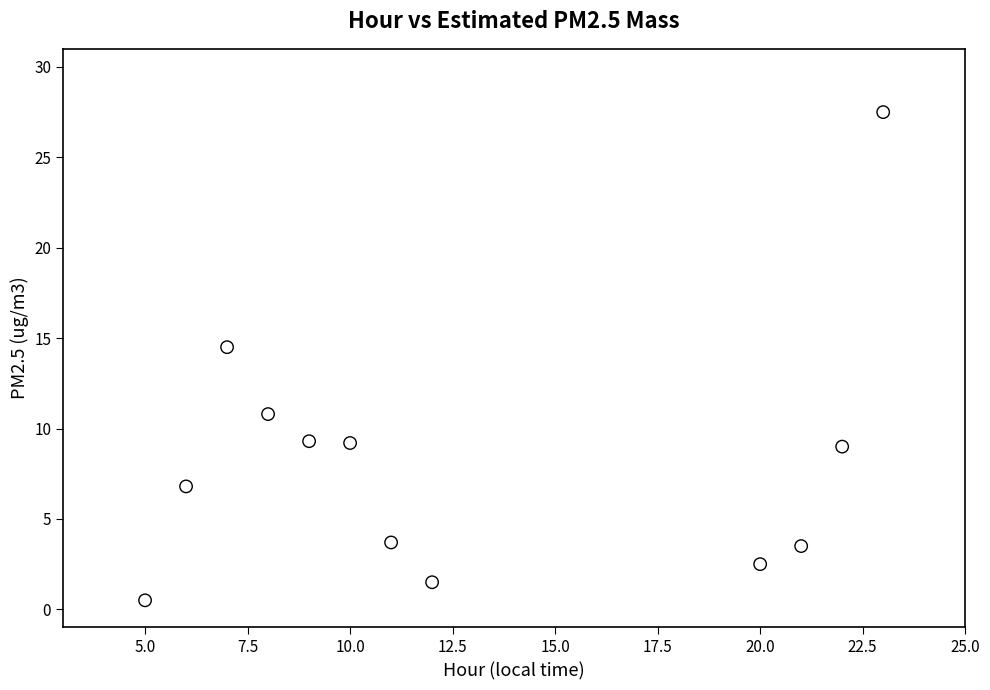

What Y value in the scatter plot is closest to 14?

14.5